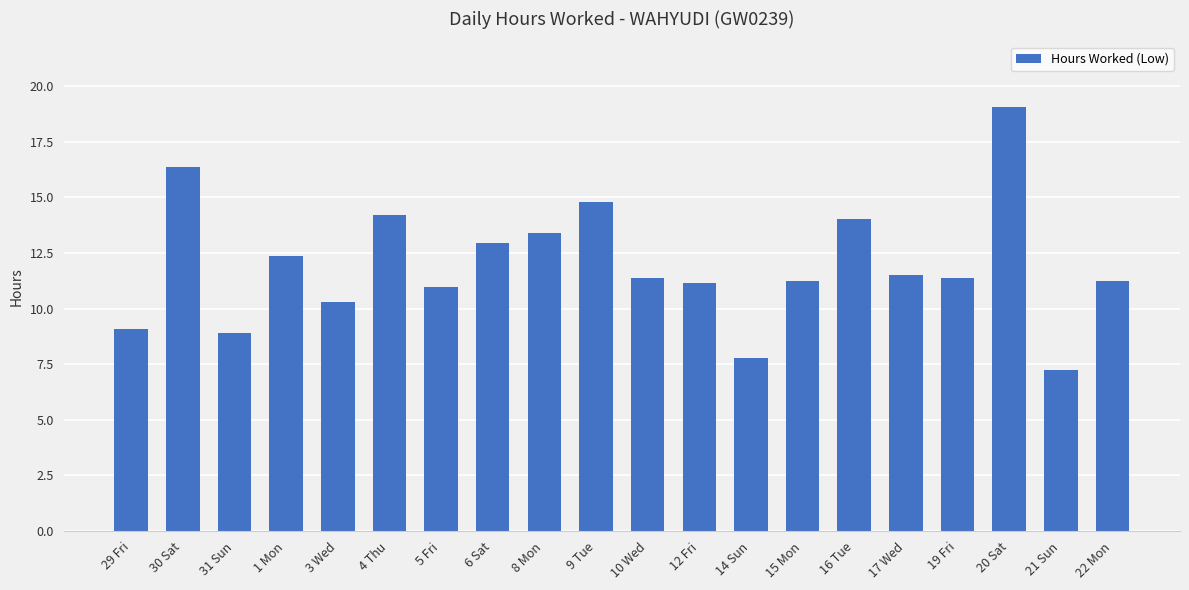

The chart shows a value of 16.4 at 30 Sat. True or false?

True